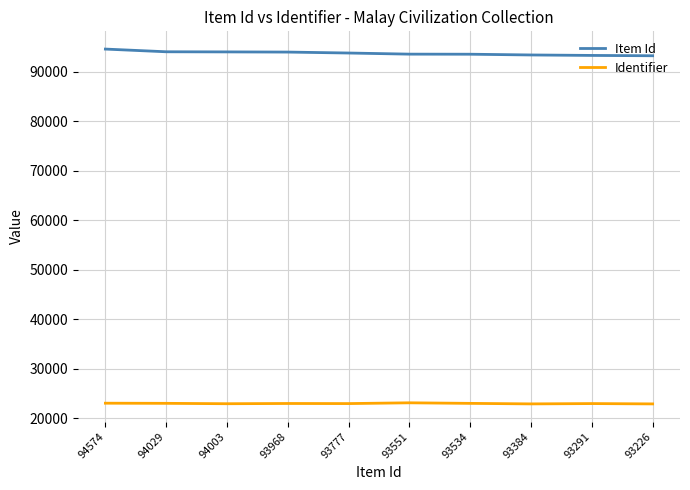

What is the highest value of the Identifier series?

23145